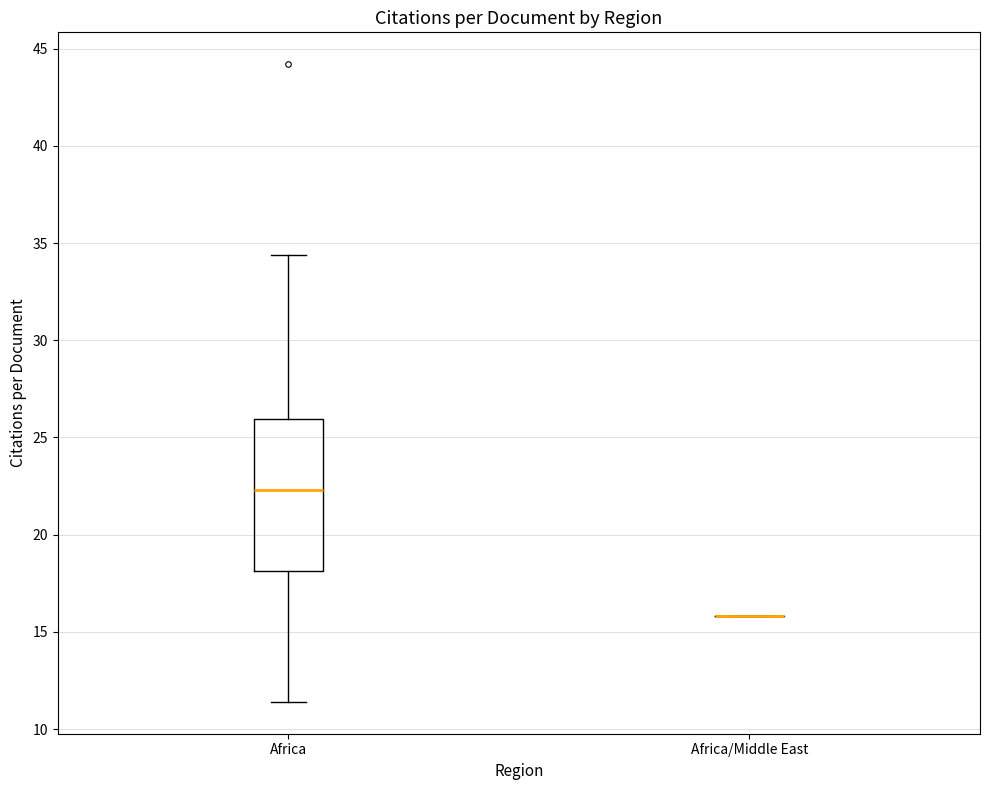

Reading left to right, transcribe this box plot: for each box, give where its median line is, the range the box spans, and where its two whiskers end, as read against the y-axis. The values are not printed on the chart, so give them approximately, as read against the axis.

Africa: median 22.5, box 18.0 to 26.0, whiskers 11.5 to 34.5
Africa/Middle East: box collapsed to a line at 16.0, whiskers 16.0 to 16.0